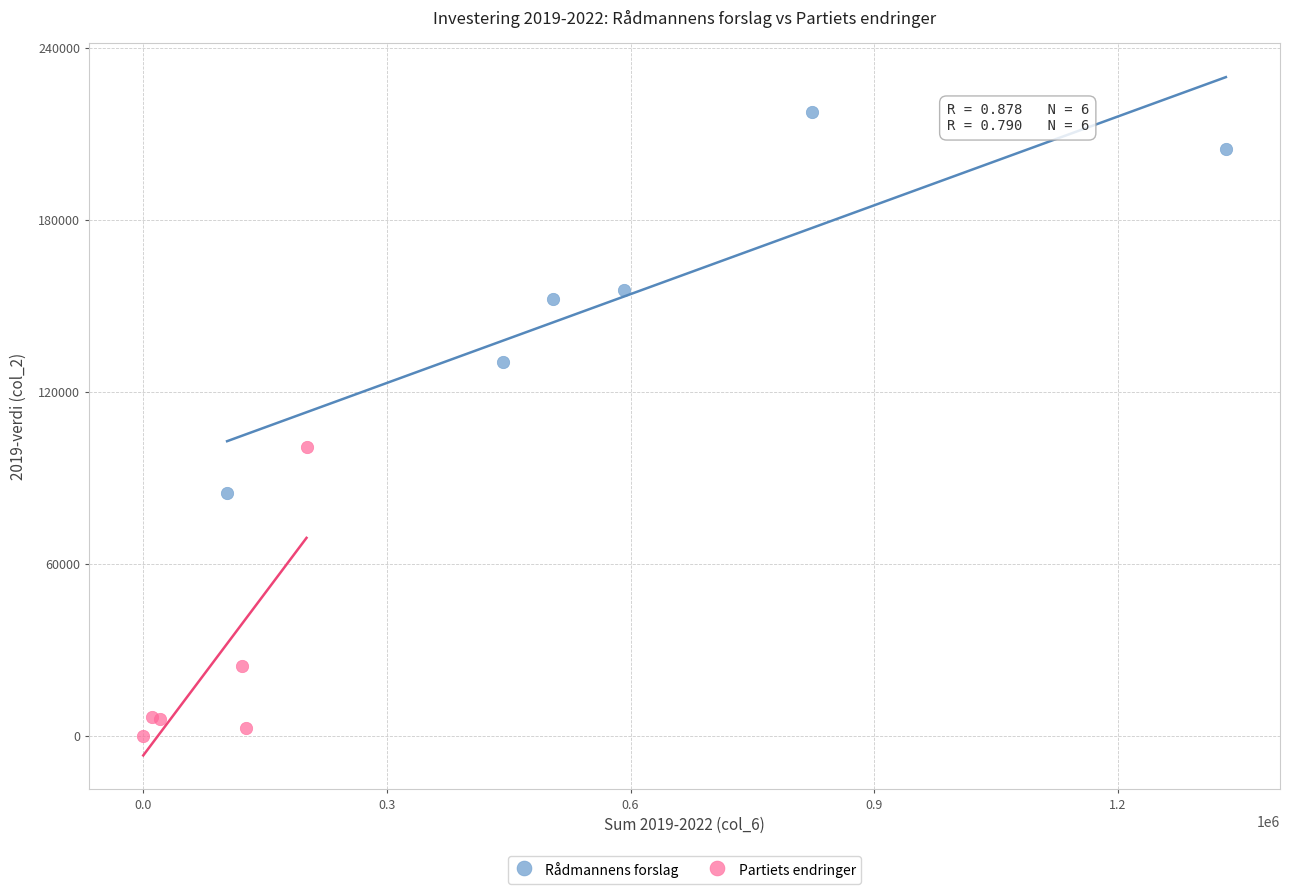

Which series reaches the maximum Y coordinate?

Rådmannens forslag